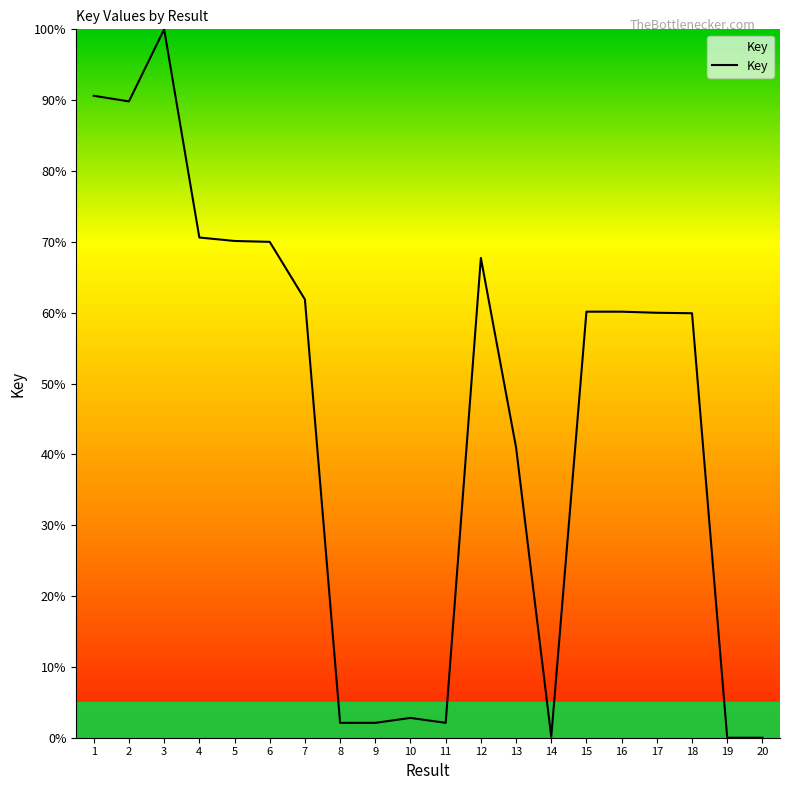

Which label corresponds to the largest value in the chart?

3